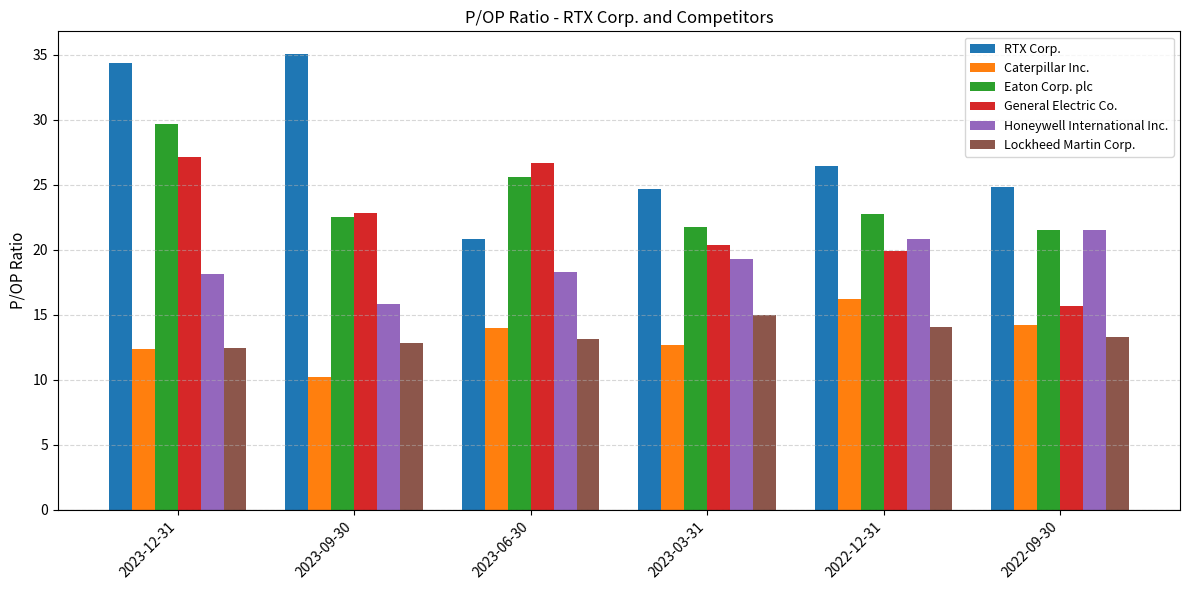

Is it true that Caterpillar Inc. equals 5.2 at 2022-09-30?

False